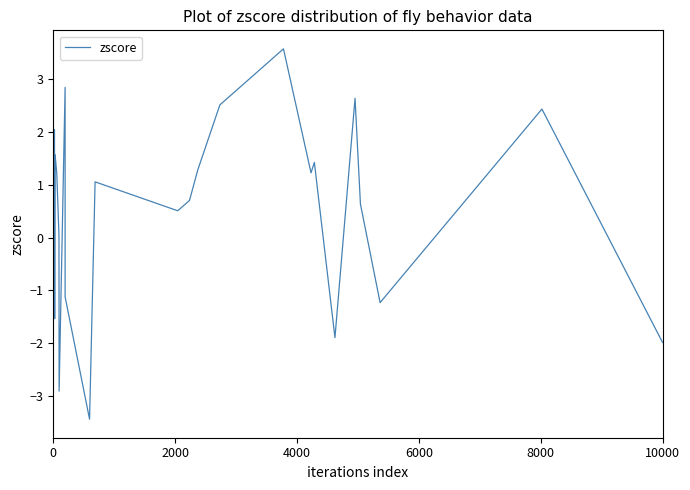

How many negative values are there?

12